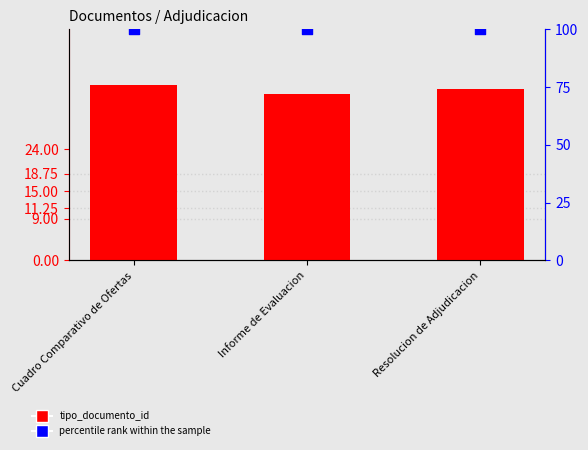

What is the total value across all series at Resolucion de Adjudicacion?

137